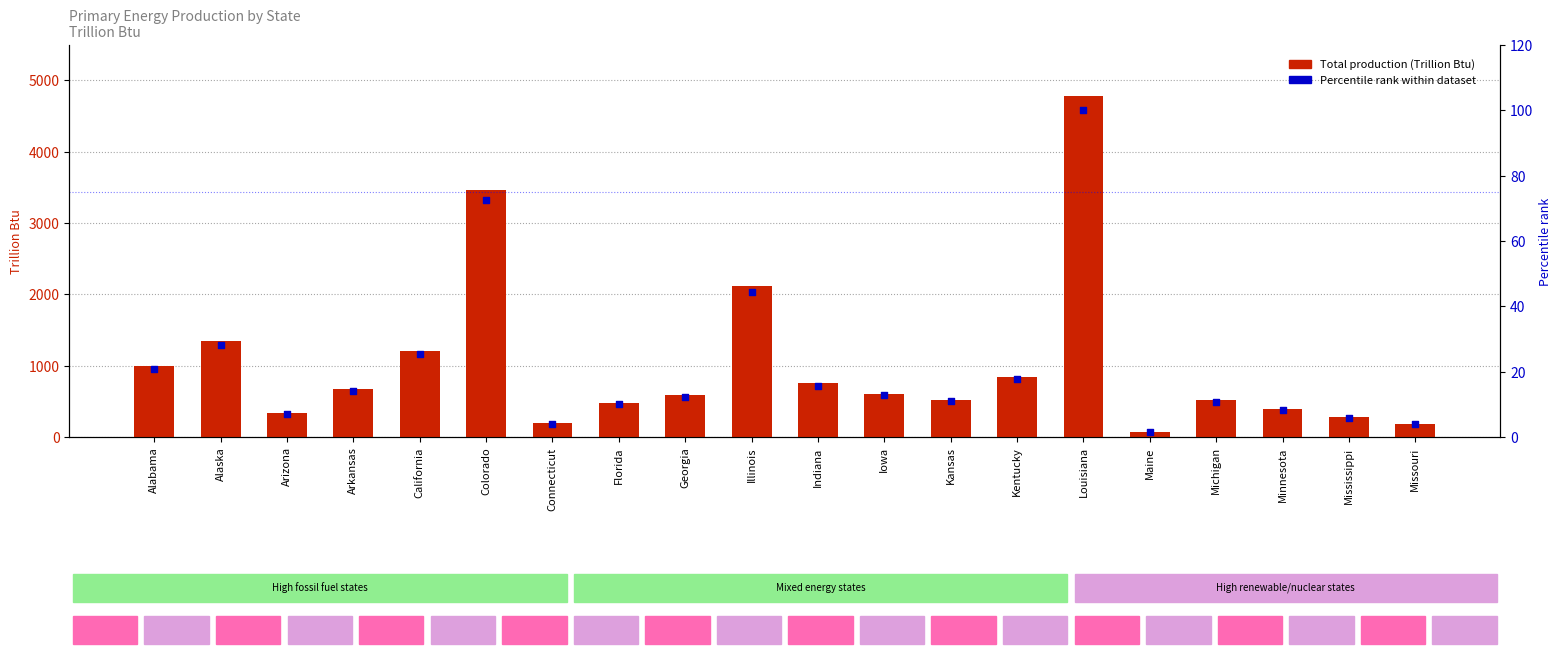

Which series has the largest Y range (max minus min)?

Total production (Trillion Btu)